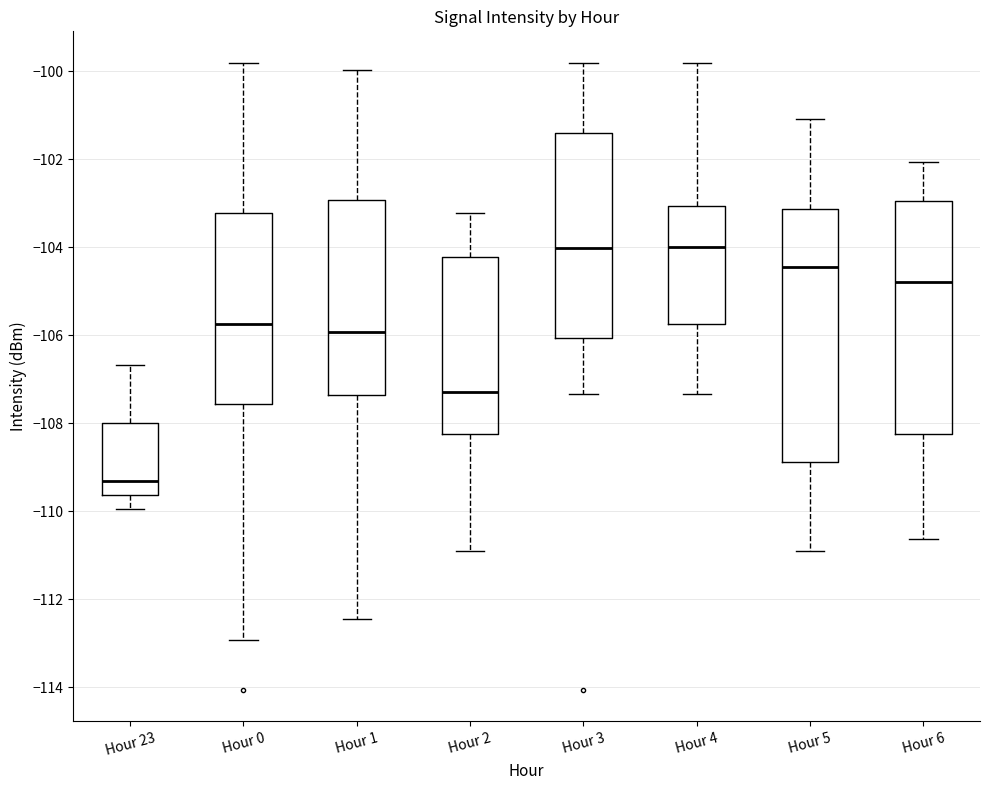

Reading left to right, read every box against the y-axis: the position of its median line, the range the box covers, and the ends of its whiskers. The values are not printed on the chart, so give them approximately, as read against the axis.

Hour 23: median -109.4, box -109.6 to -108.0, whiskers -110.0 to -106.6
Hour 0: median -105.8, box -107.6 to -103.2, whiskers -113.0 to -99.8
Hour 1: median -106.0, box -107.4 to -103.0, whiskers -112.4 to -100.0
Hour 2: median -107.2, box -108.2 to -104.2, whiskers -111.0 to -103.2
Hour 3: median -104.0, box -106.0 to -101.4, whiskers -107.4 to -99.8
Hour 4: median -104.0, box -105.8 to -103.0, whiskers -107.4 to -99.8
Hour 5: median -104.4, box -108.8 to -103.2, whiskers -111.0 to -101.0
Hour 6: median -104.8, box -108.2 to -103.0, whiskers -110.6 to -102.0